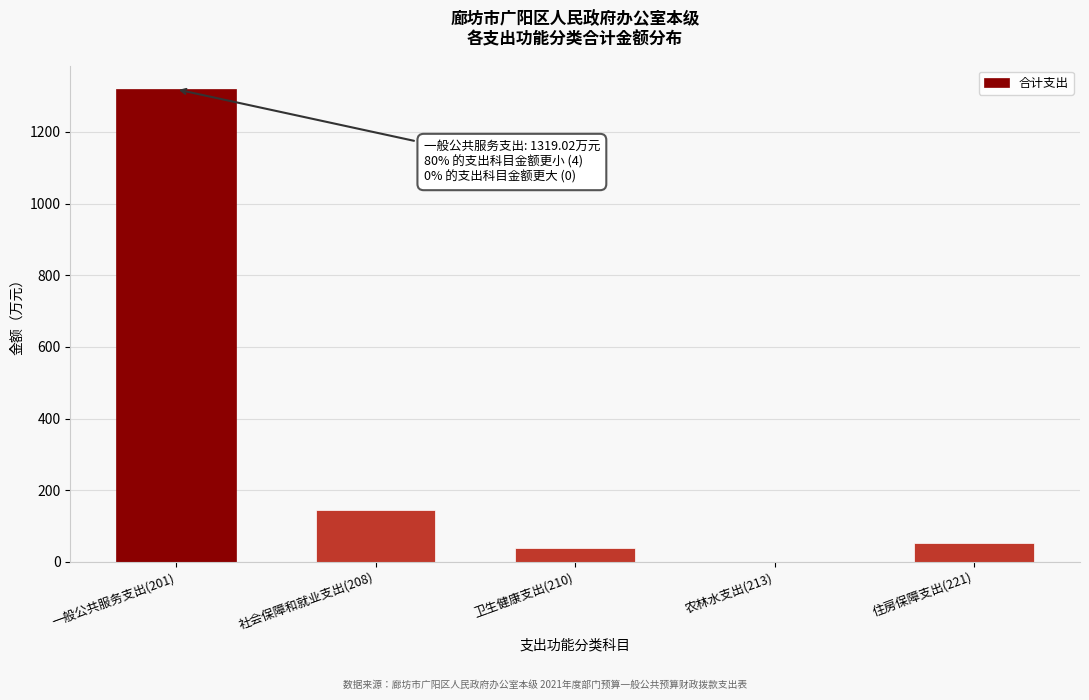

Reading left to right, transcribe all the data shown in this chart.

一般公共服务支出(201)=1319.0	社会保障和就业支出(208)=145.5	卫生健康支出(210)=39.0	农林水支出(213)=0.1	住房保障支出(221)=52.1